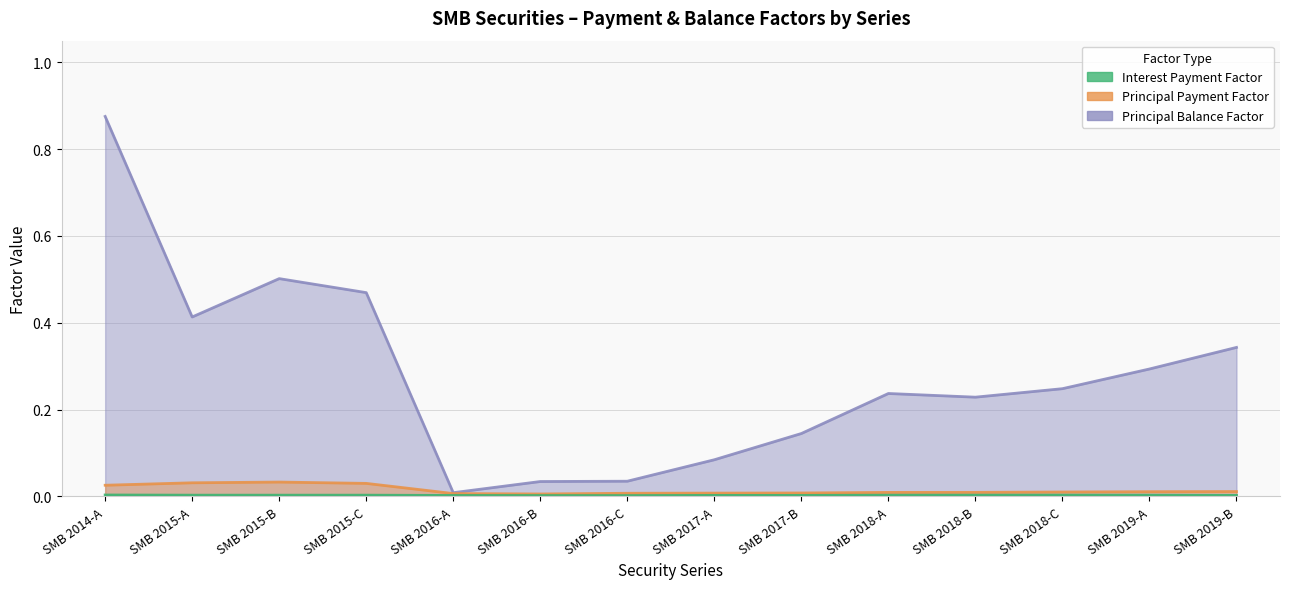

What is the spread (max minus min) of values at SMB 2018-A?

0.2